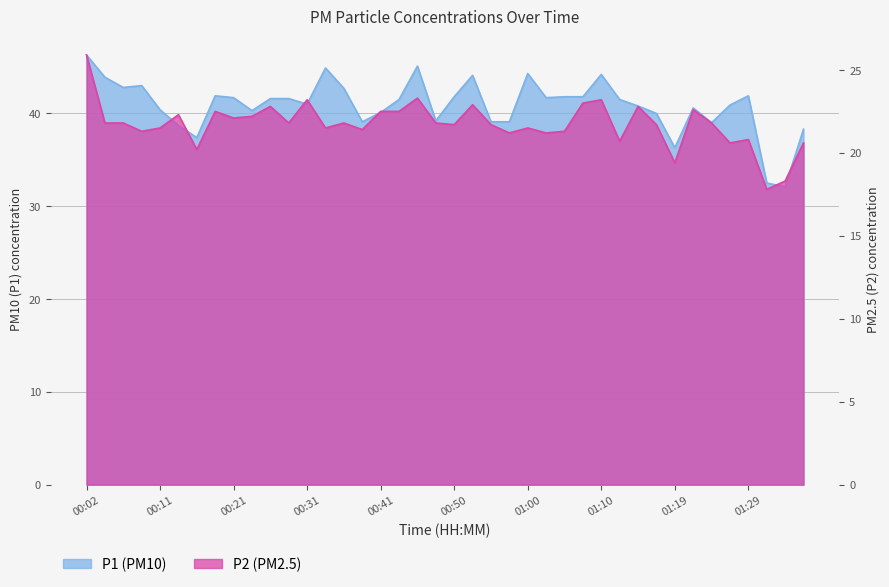

At which label does P1 first exceed 41?

00:02